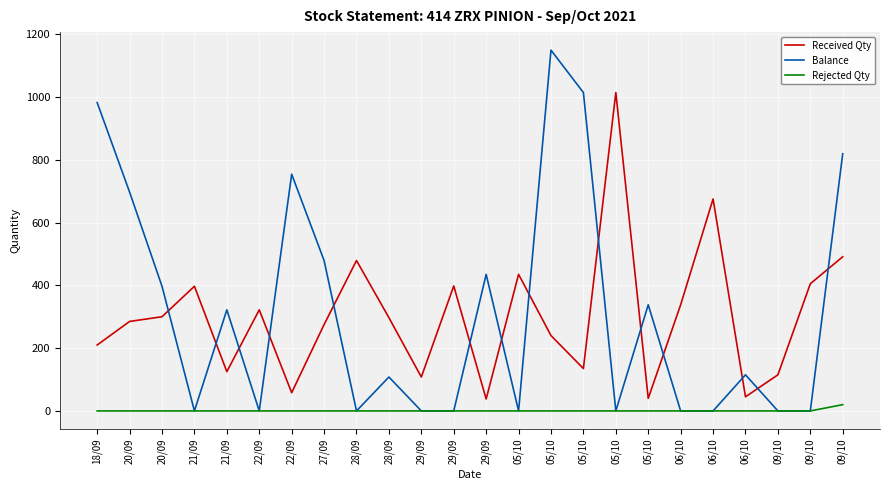

What is the label of the 8th point from the right?

05/10